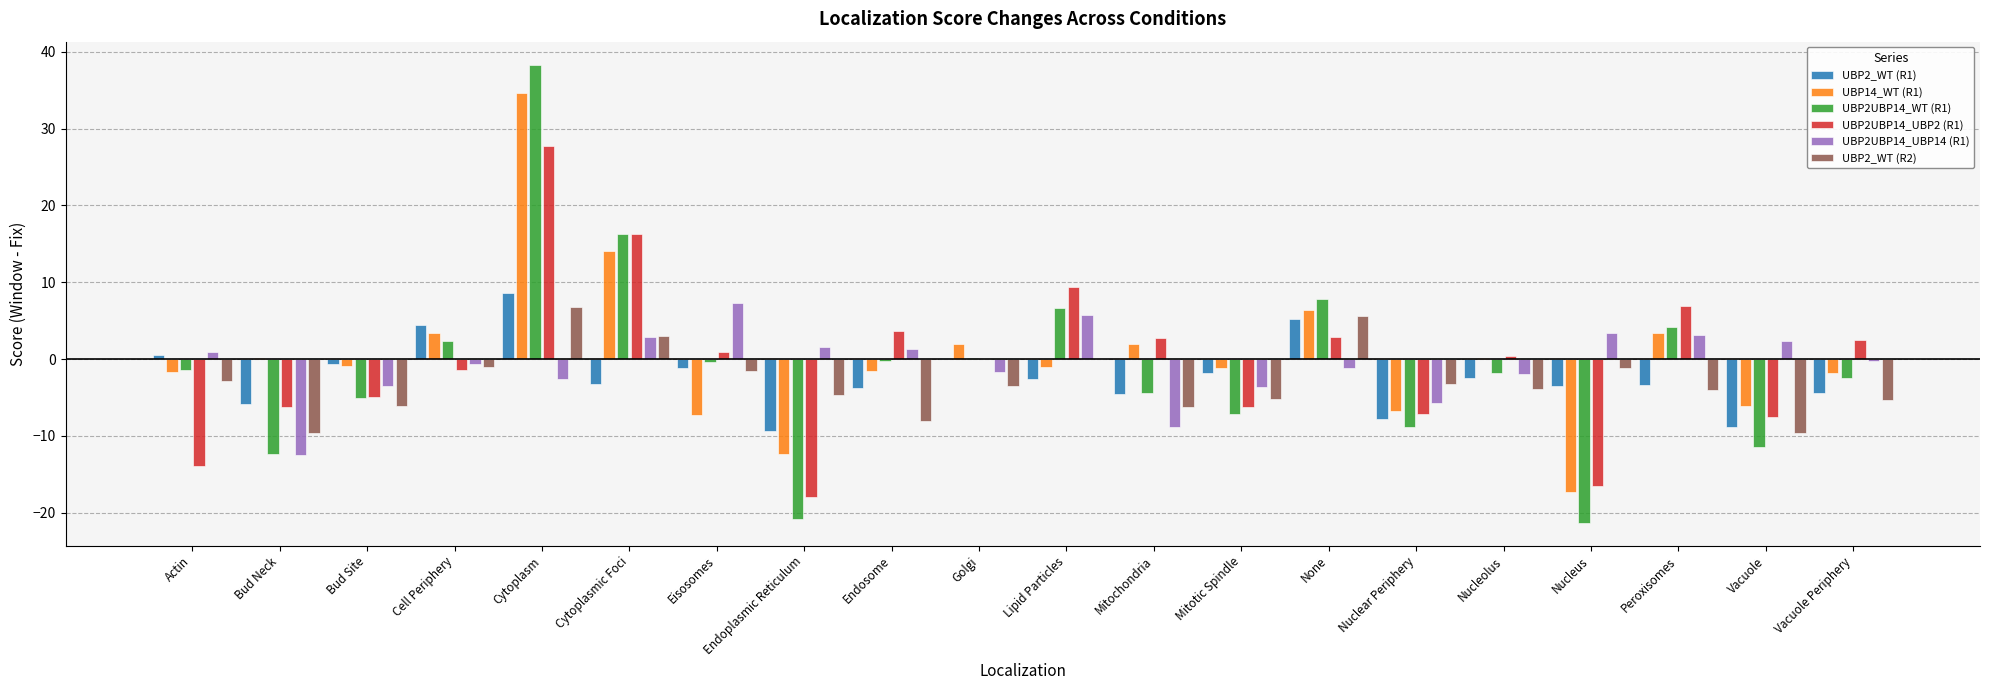

Are the bars horizontal?

No